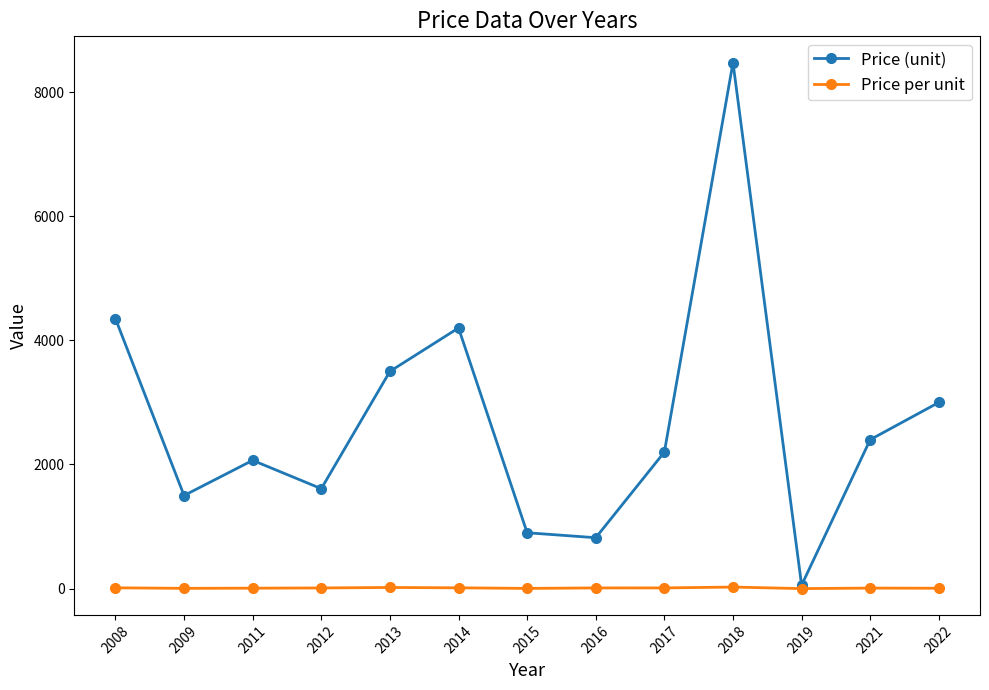

What is the sum of all Price (unit) values?

35076.7